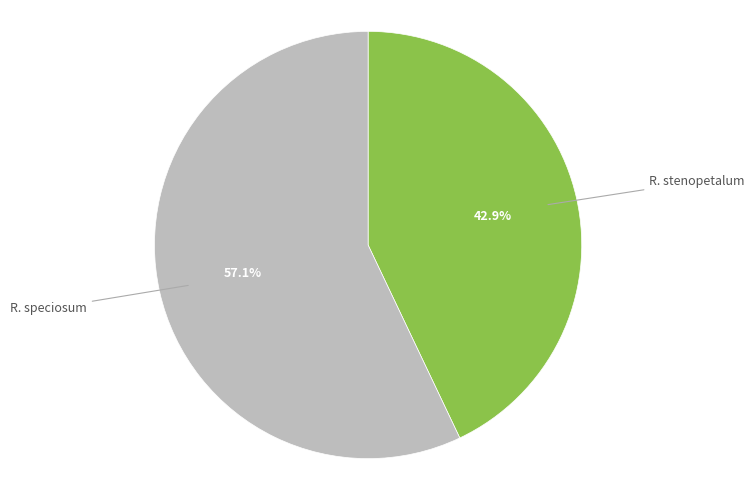

Which has a higher value, R. stenopetalum or R. speciosum?

R. speciosum